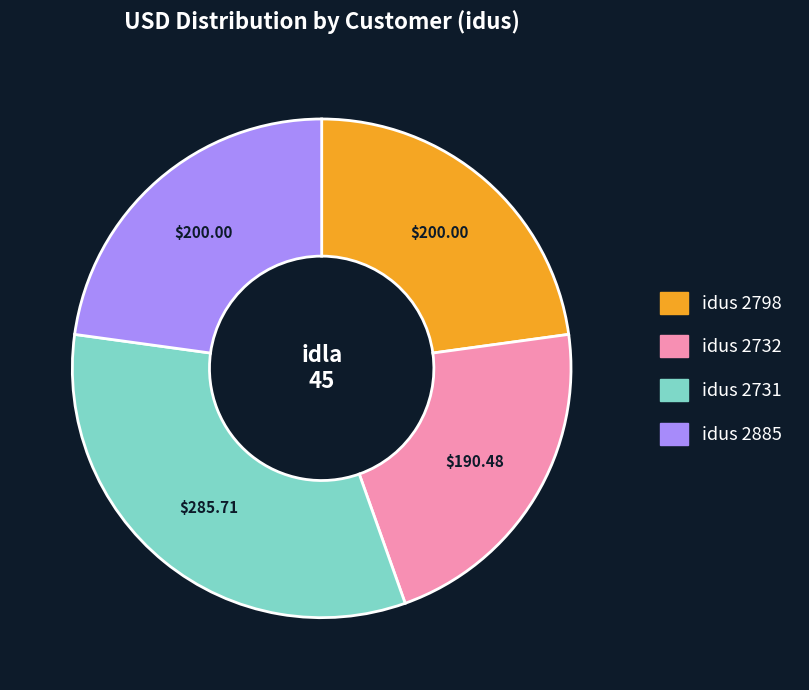

How many segments does this pie chart have?

4